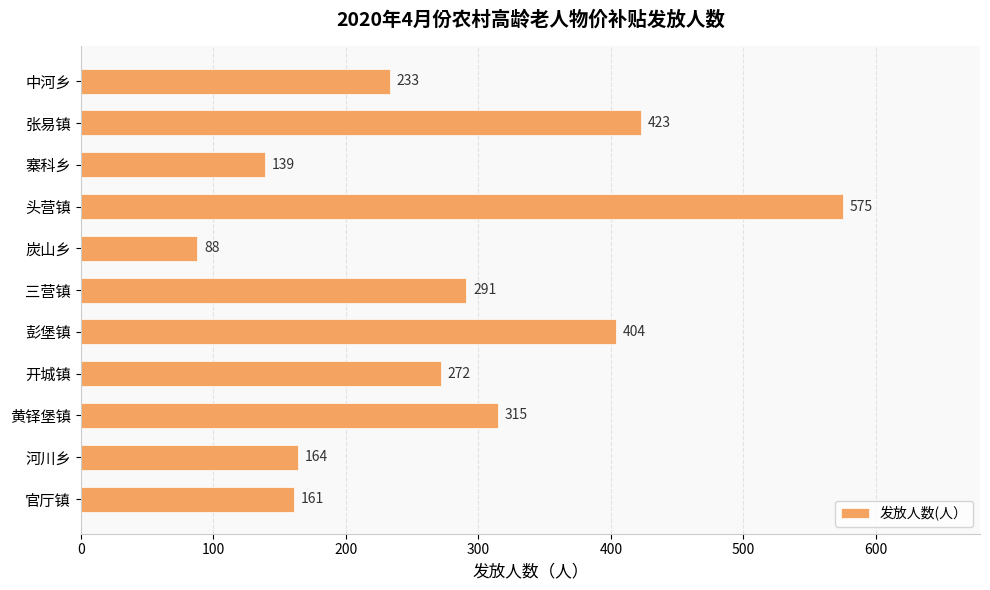

What is the change in value from 河川乡 to 寨科乡?

-25